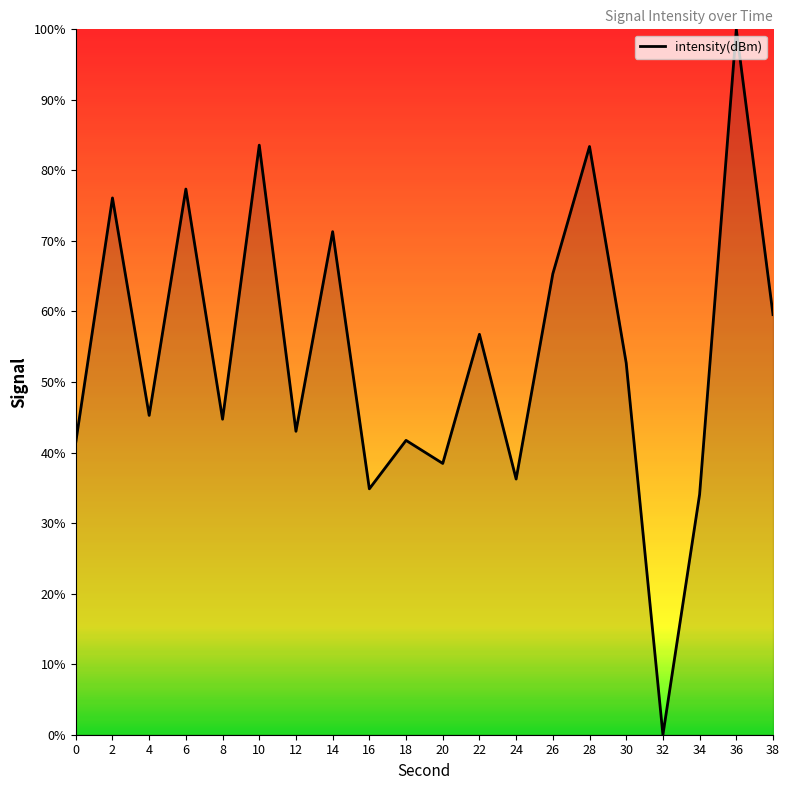

What is the change in value from 12 to 36?

+57.0